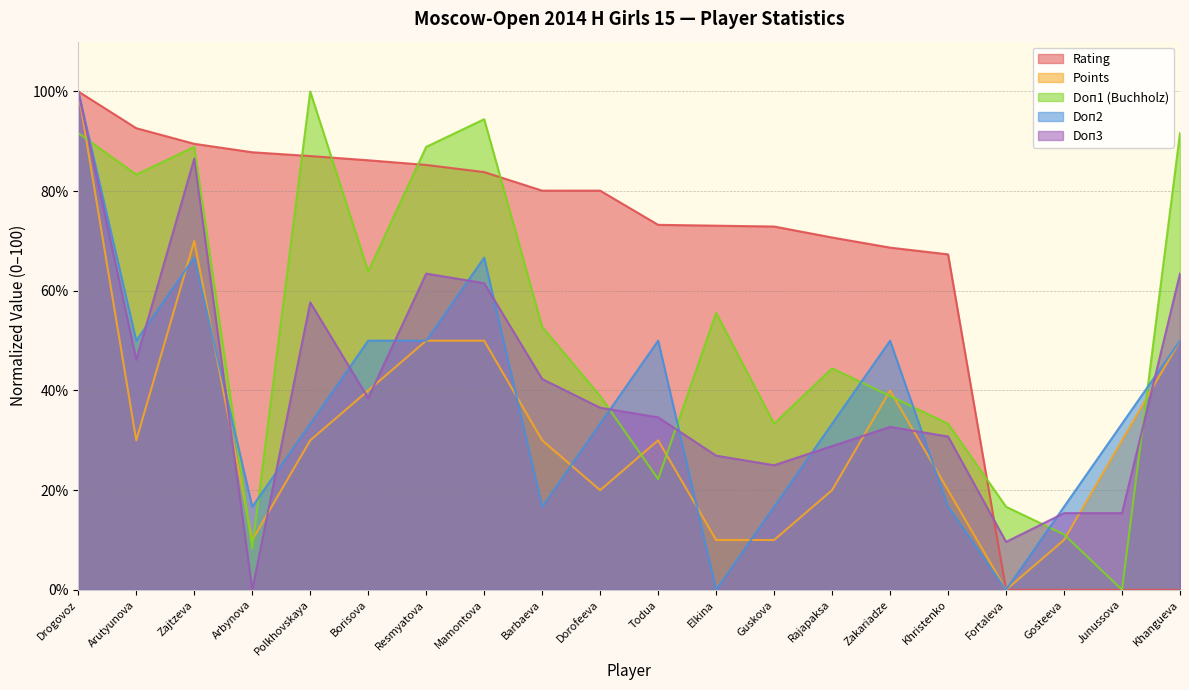

Where does the Points series first go above 30?

Drogovoz